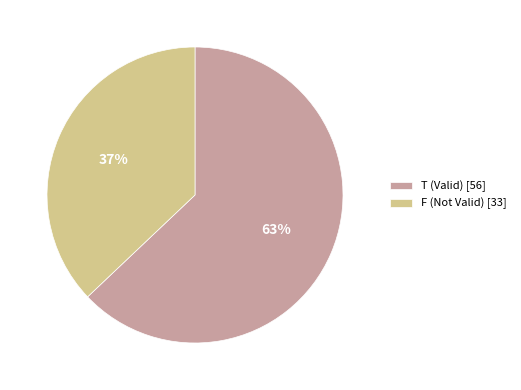

Is it true that T (Valid) [56] is 74% of the pie?

False